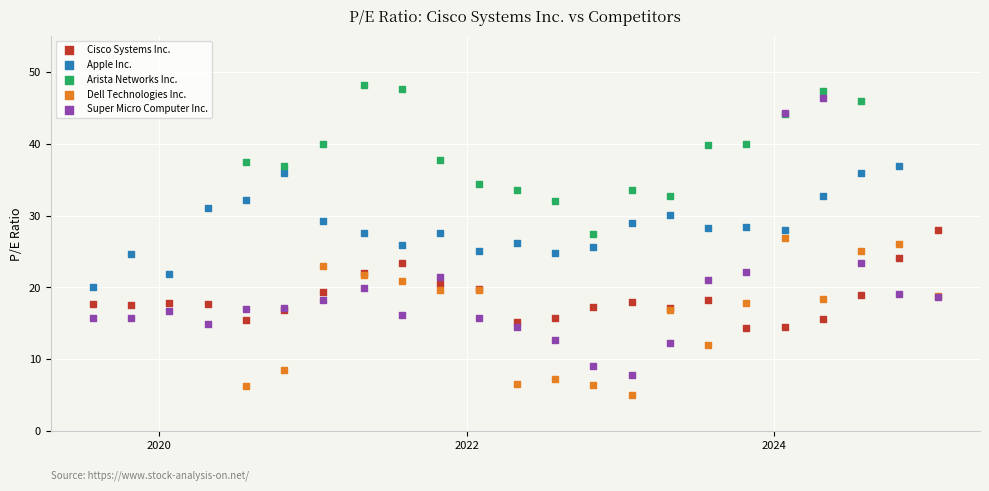

Which series has the widest spread of Y values?

Super Micro Computer Inc.